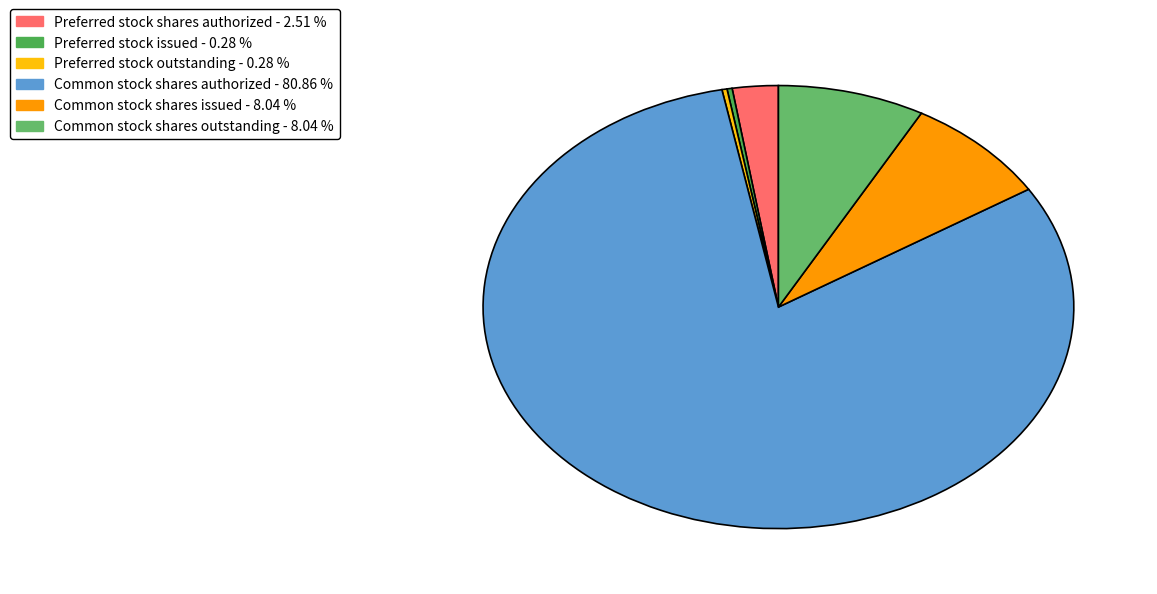

What is the change in value from Preferred stock outstanding to Common stock shares authorized?

+289000000